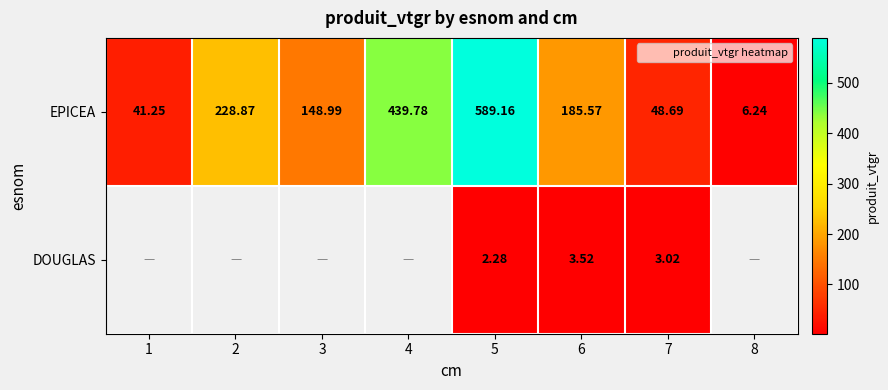

Is the value of EPICEA at 6 greater than the value of DOUGLAS at 6?

Yes